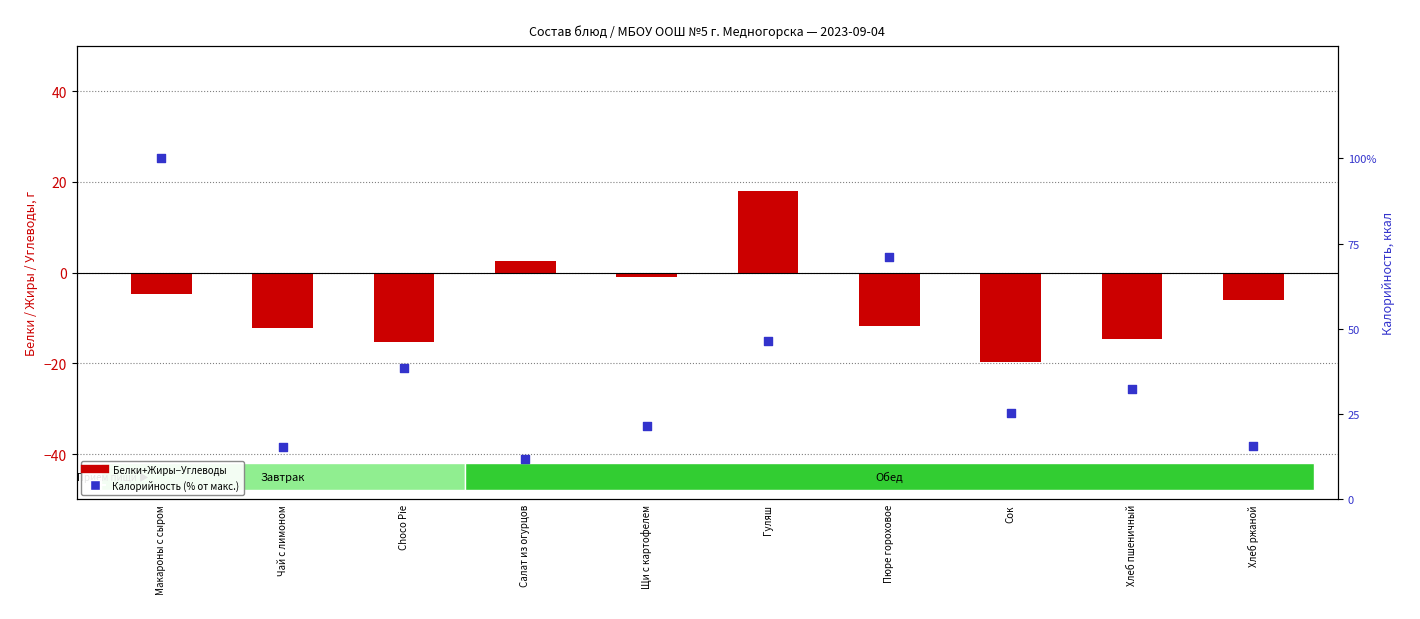

At which category is the sum across all series the highest?

Макароны с сыром